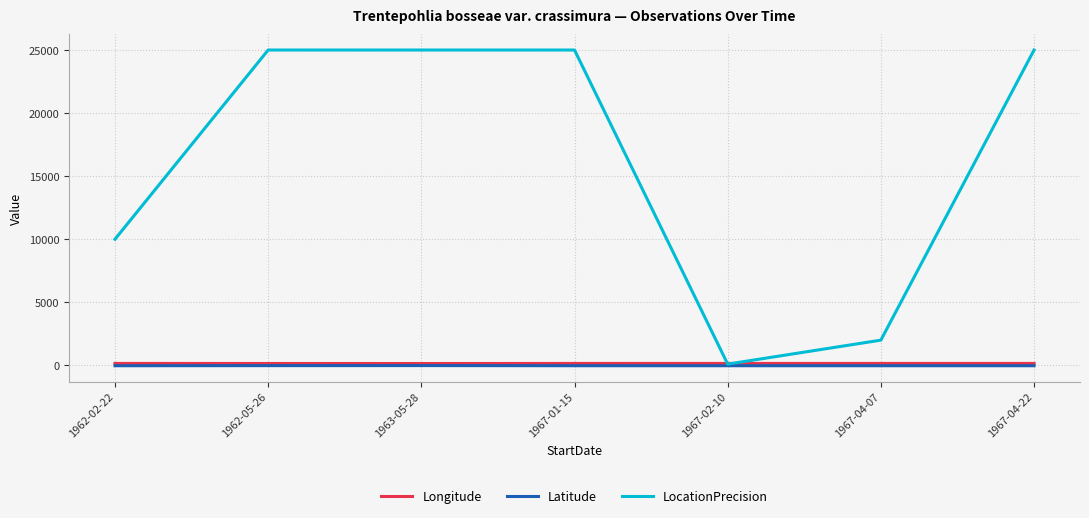

Which series changed the most between 1962-02-22 and 1963-05-28?

LocationPrecision